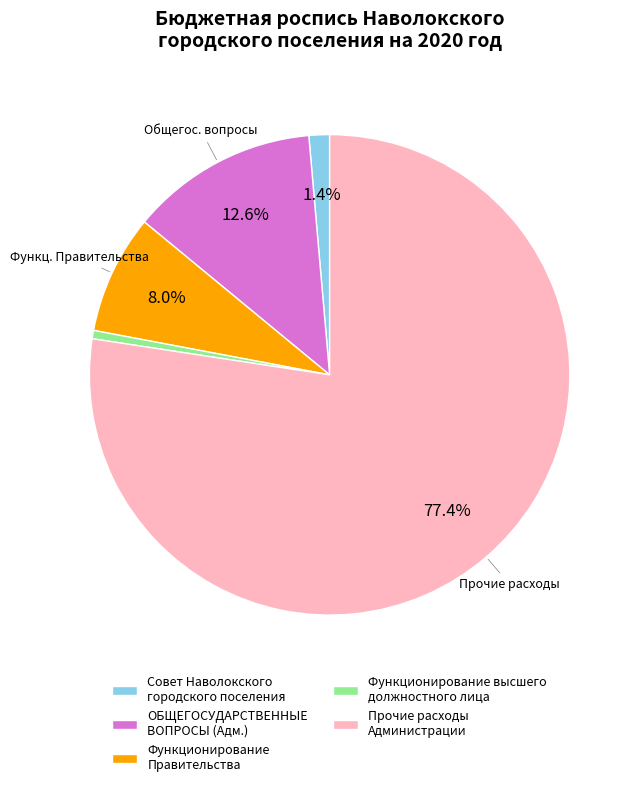

Is there any slice that represents more than half of the pie?

Yes